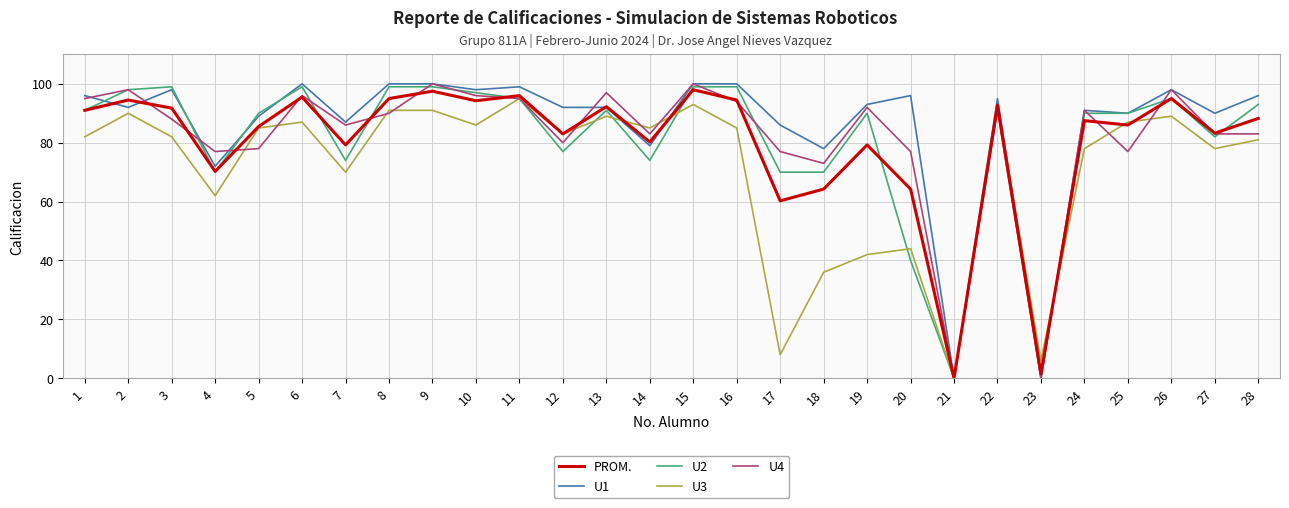

Is it true that U4 equals 92.0 at 19?

True